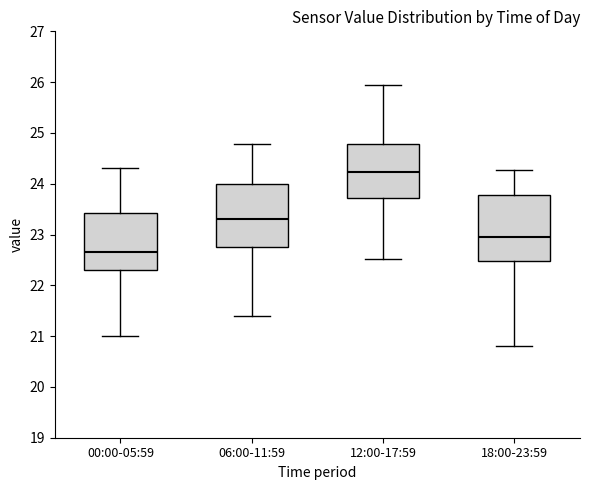

Reading left to right, transcribe this box plot: for each box, give where its median line is, the range the box spans, and where its two whiskers end, as read against the y-axis. The values are not printed on the chart, so give them approximately, as read against the axis.

00:00-05:59: median 22.7, box 22.3 to 23.4, whiskers 21.0 to 24.3
06:00-11:59: median 23.3, box 22.7 to 24.0, whiskers 21.4 to 24.8
12:00-17:59: median 24.2, box 23.7 to 24.8, whiskers 22.5 to 25.9
18:00-23:59: median 23.0, box 22.5 to 23.8, whiskers 20.8 to 24.3